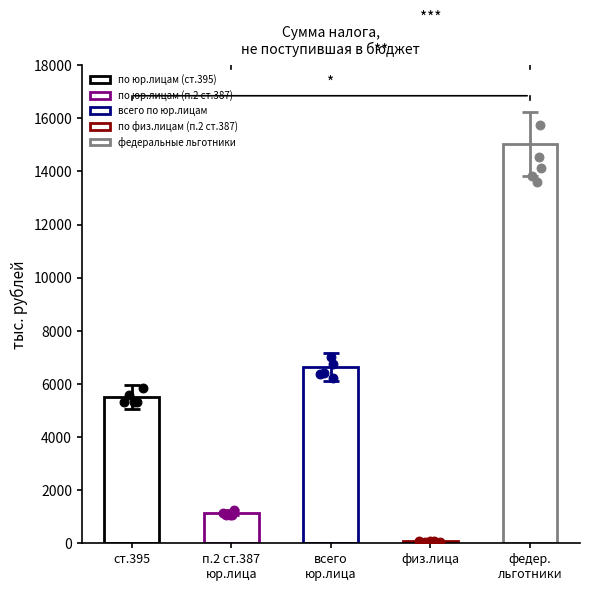

What is the change in value from по юр.лицам (ст.395) to по физ.лицам (п.2 ст.387)?

-5431